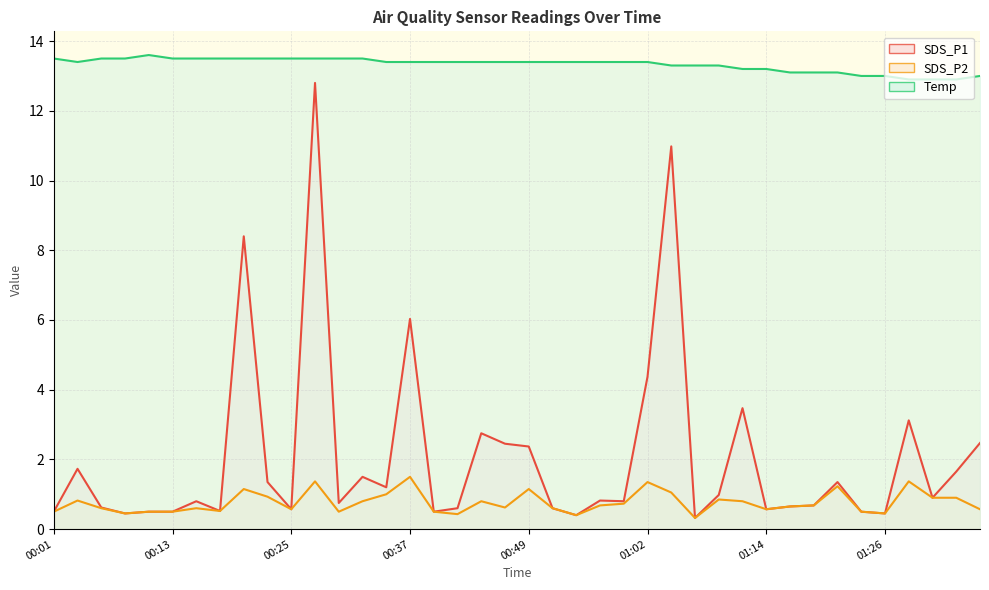

Which series changed the most between 00:15 and 01:36?

SDS_P1